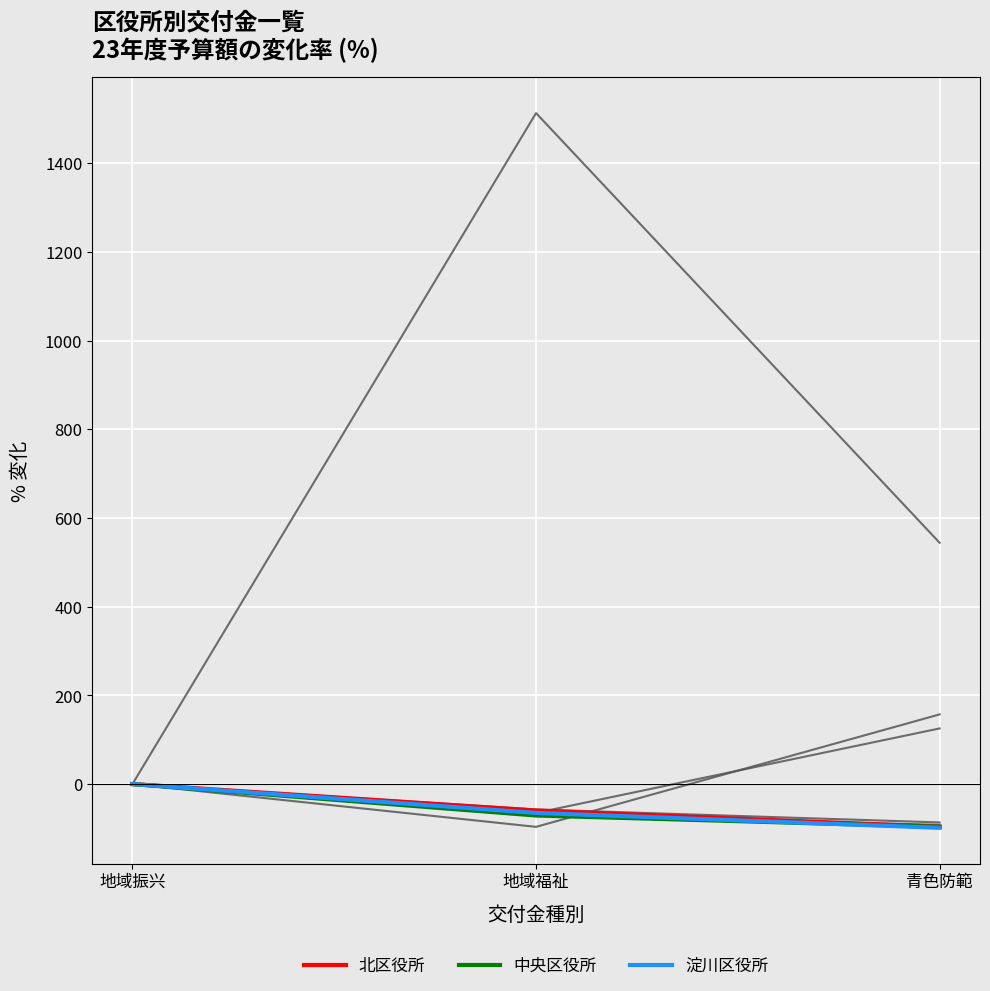

At which category is the sum across all series the highest?

地域振兴